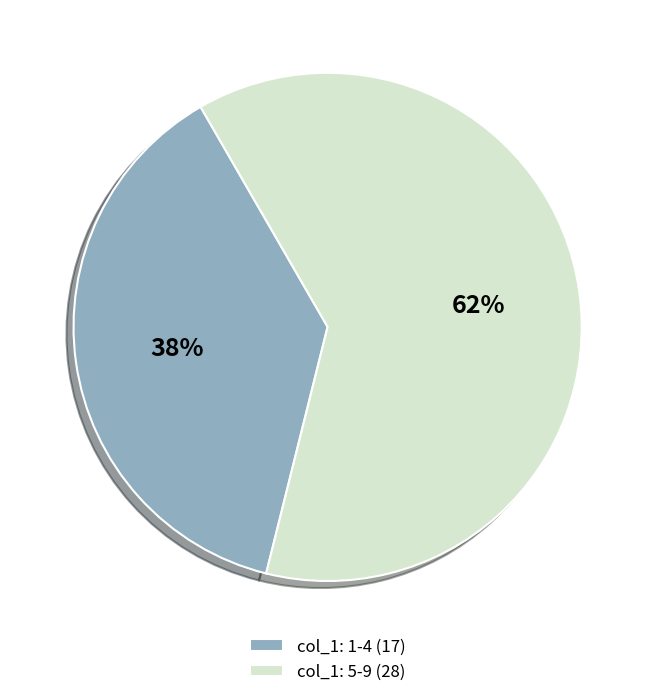

How many segments does this pie chart have?

2